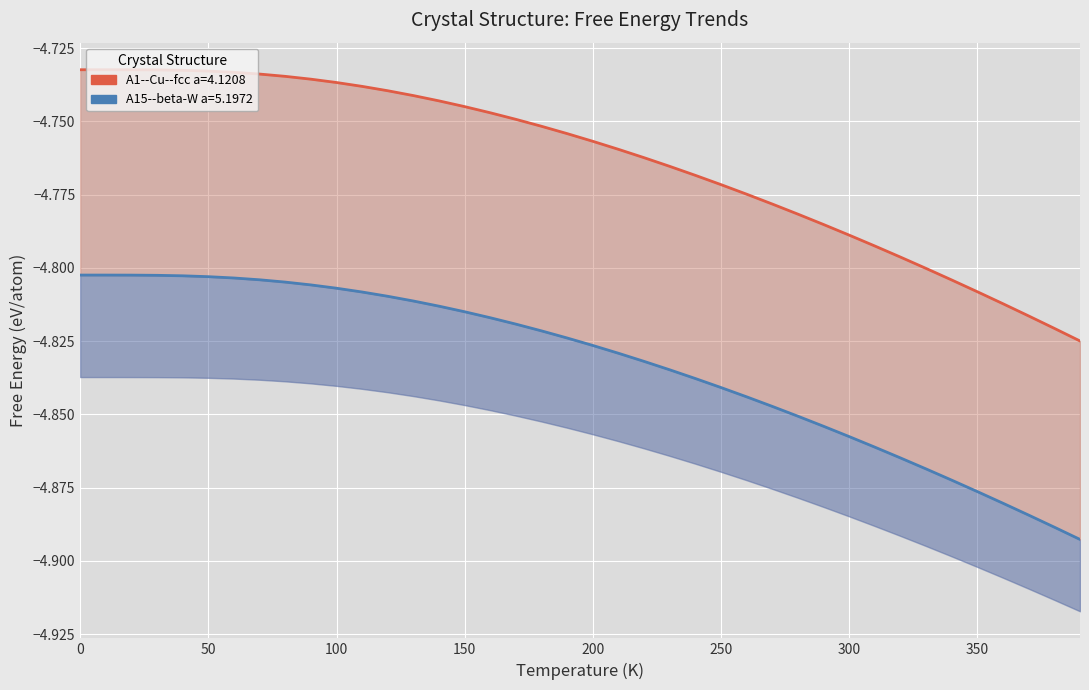

What is the value of the A1--Cu--fcc a=4.1208 point at the 20th from the left?

-4.8